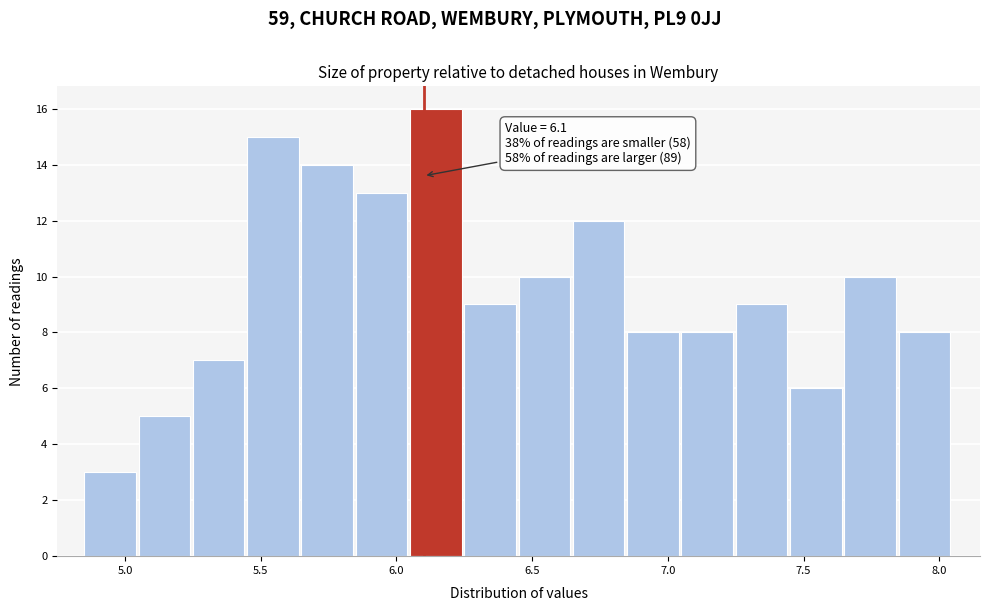

Which range on the x-axis has the tallest bar?

6.05 to 6.25